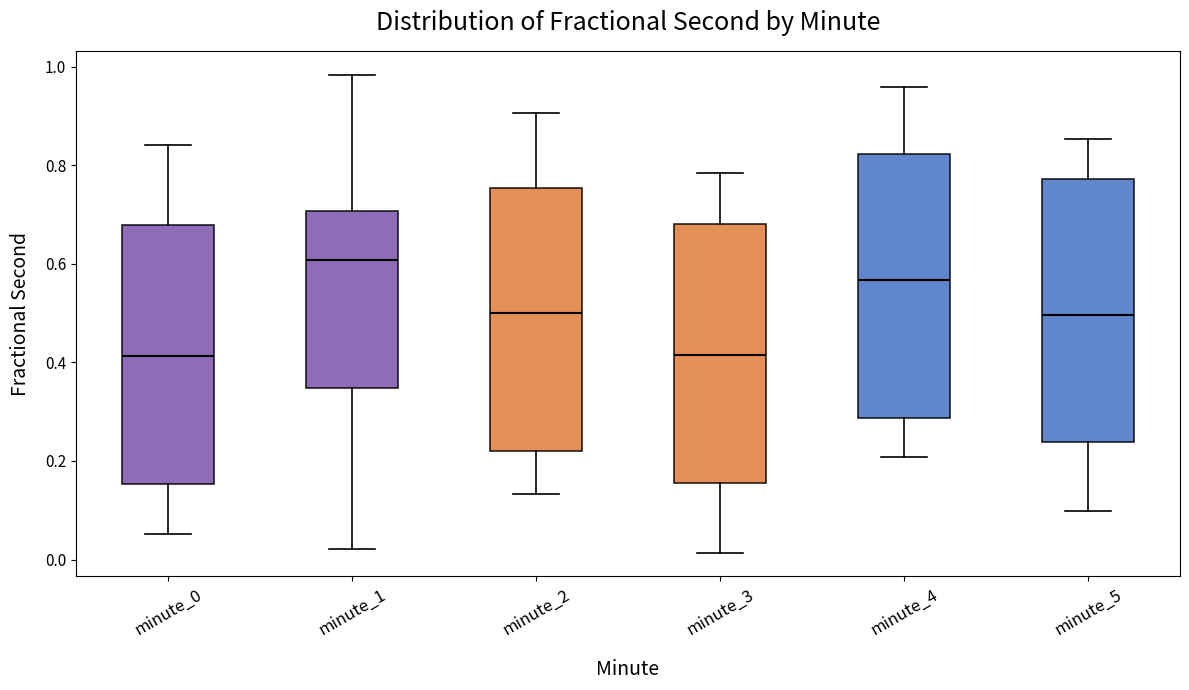

Reading left to right, read every box against the y-axis: the position of its median line, the range the box covers, and the ends of its whiskers. The values are not printed on the chart, so give them approximately, as read against the axis.

minute_0: median 0.42, box 0.16 to 0.68, whiskers 0.06 to 0.84
minute_1: median 0.60, box 0.34 to 0.70, whiskers 0.02 to 0.98
minute_2: median 0.50, box 0.22 to 0.76, whiskers 0.14 to 0.90
minute_3: median 0.42, box 0.16 to 0.68, whiskers 0.02 to 0.78
minute_4: median 0.56, box 0.28 to 0.82, whiskers 0.20 to 0.96
minute_5: median 0.50, box 0.24 to 0.78, whiskers 0.10 to 0.86